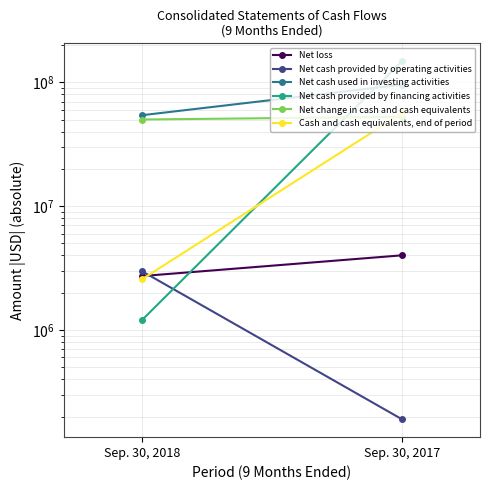

How many lines are shown in the chart?

6